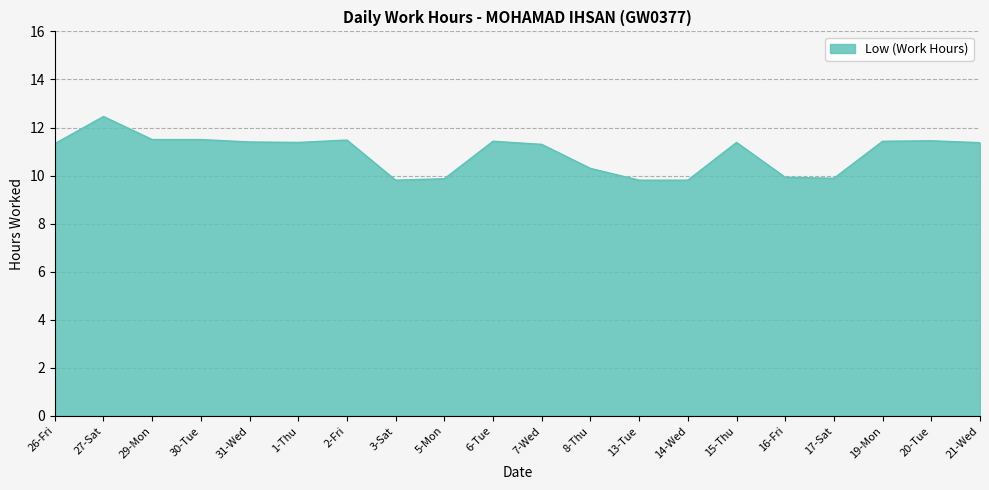

What is the difference between the second highest and minimum values?

1.7